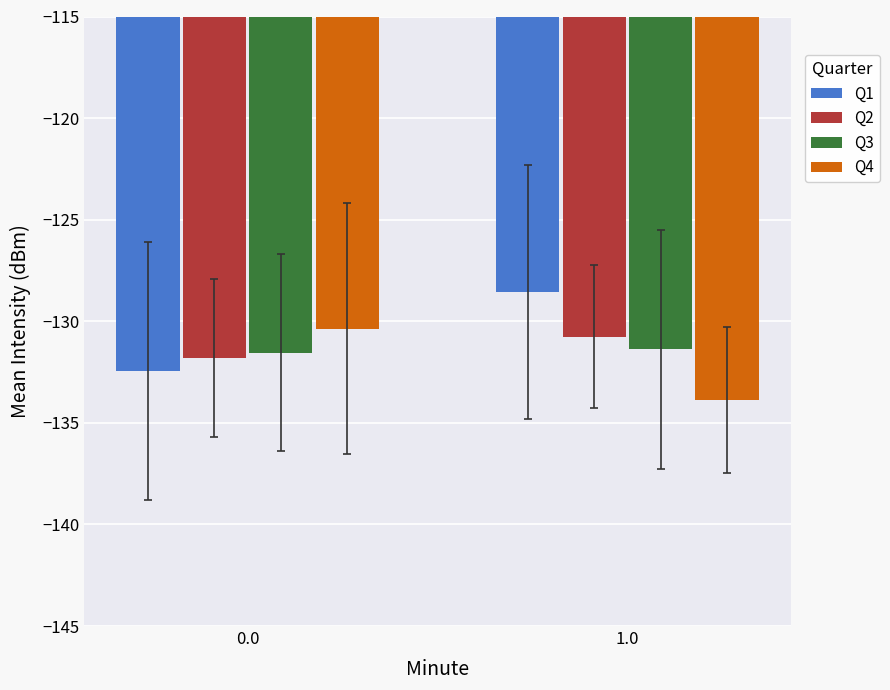

List the series in order of their peak value, lowest first.

Q3, Q2, Q4, Q1